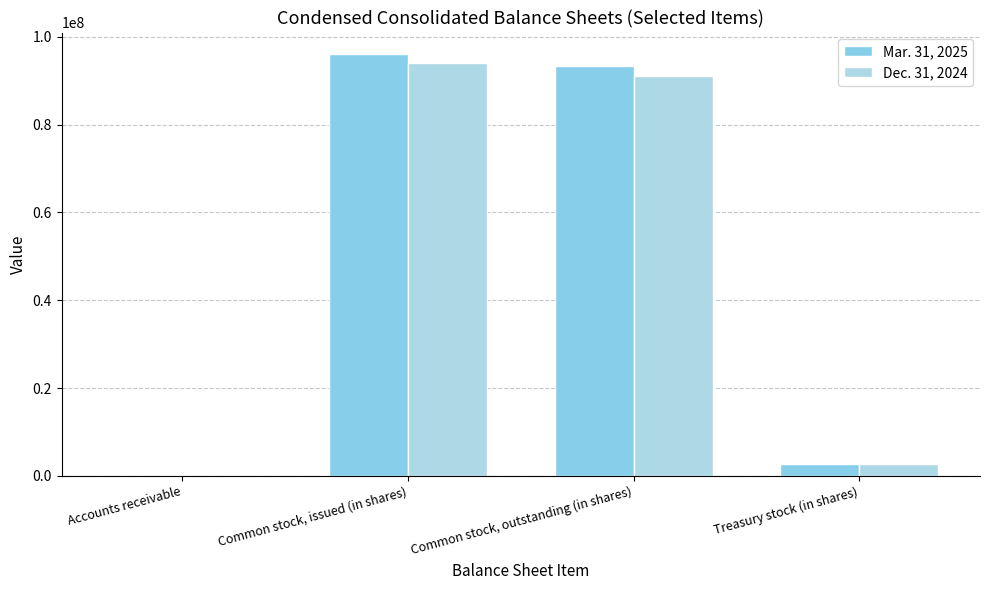

What are all the series names shown in the legend?

Mar. 31, 2025, Dec. 31, 2024